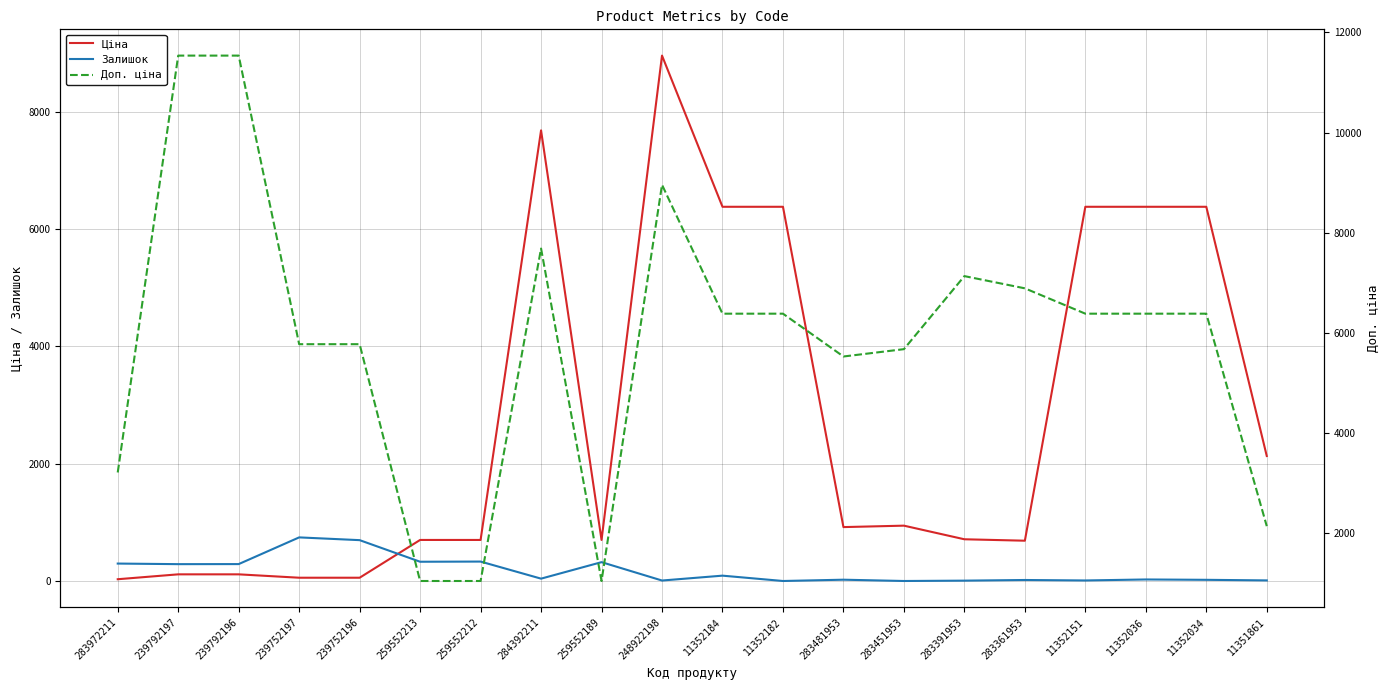

How many values in the Залишок series exceed 42?

9